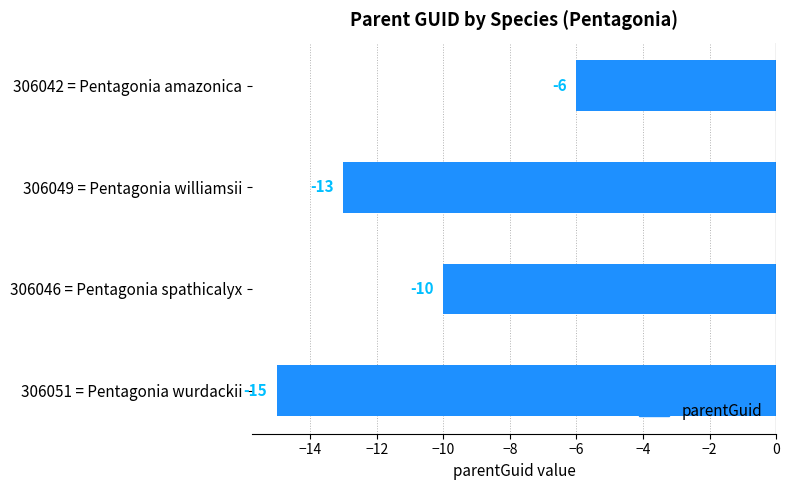

How many distinct data groups are displayed?

1